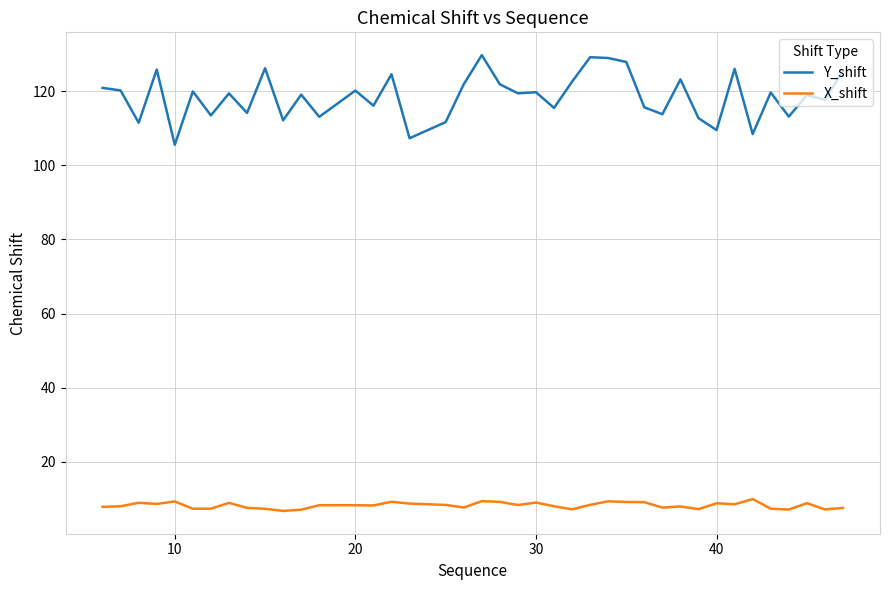

True or false: X_shift and Y_shift cross at least once.

False